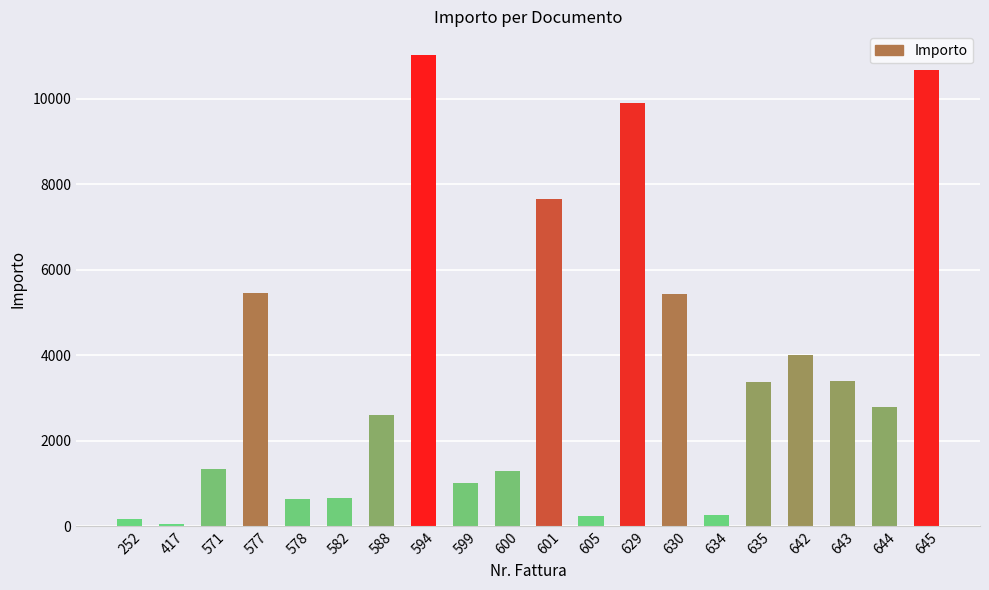

The value at 605 is 240.0. True or false?

True